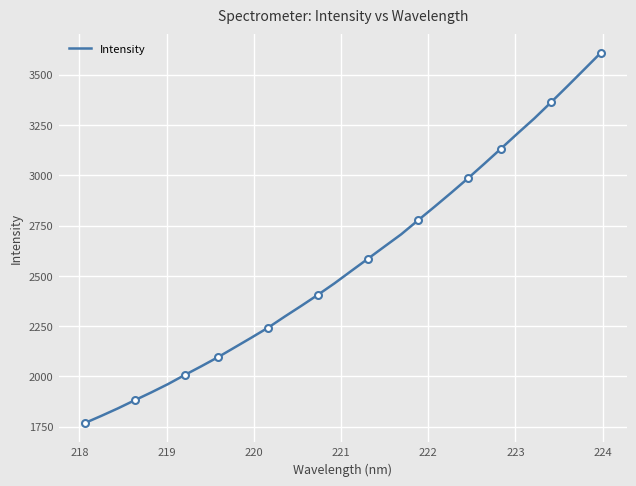

What is the greatest value displayed?

3609.8